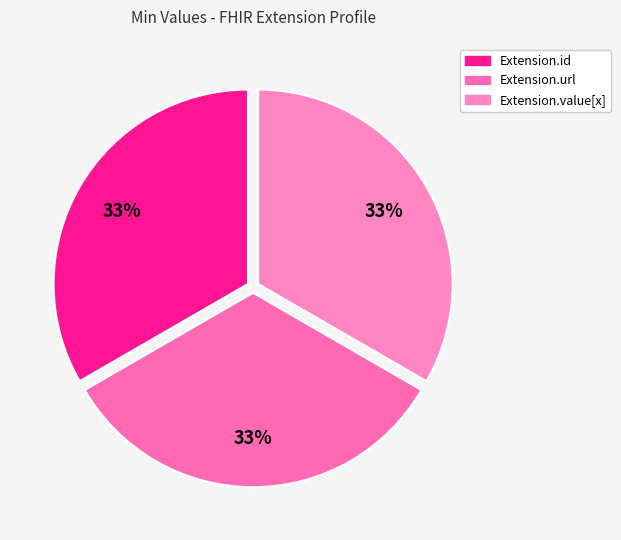

How many slices are in this pie chart?

3